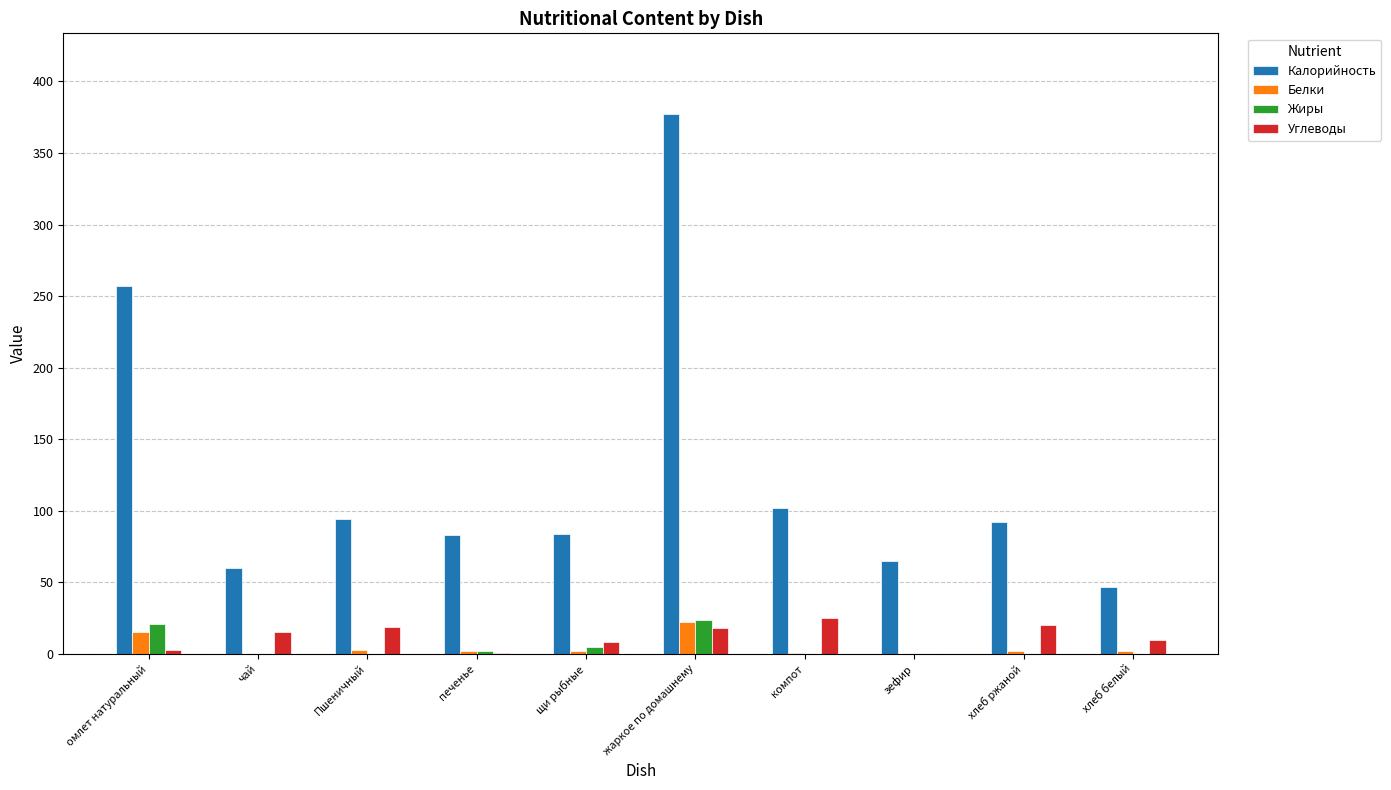

True or false: Белки has a value of 0 at зефир.

True